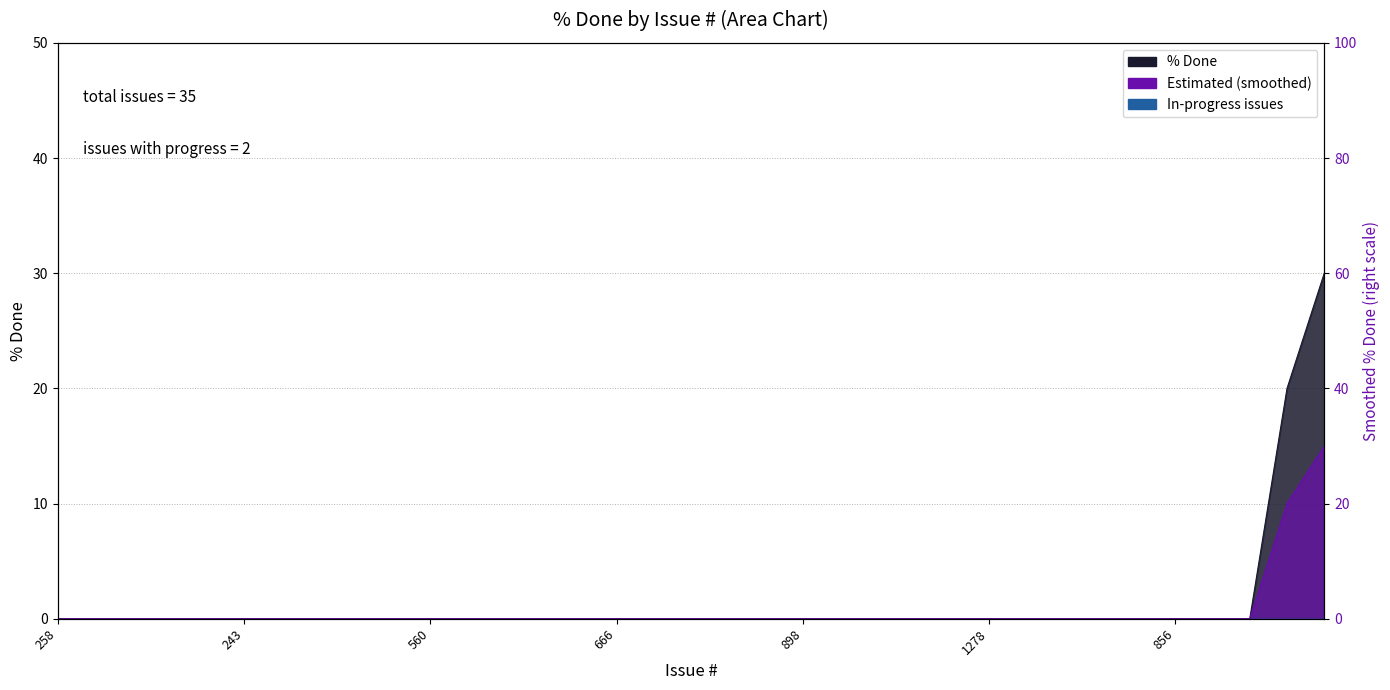

At how many categories does at least one series exceed 9?

2